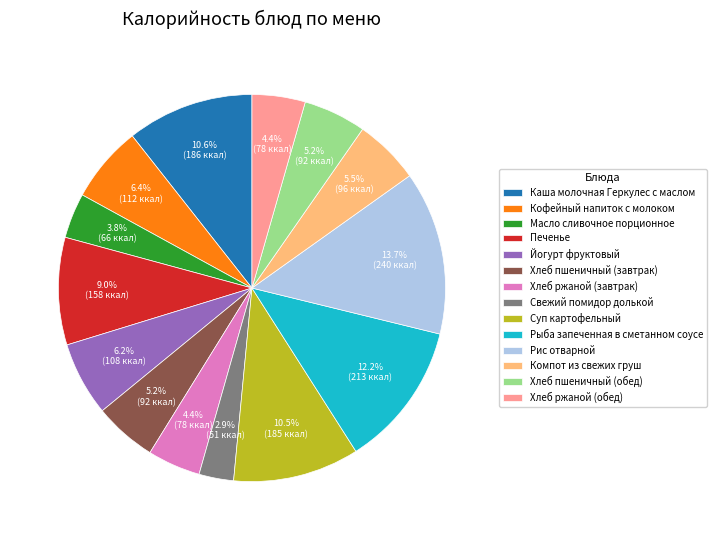

Is Компот из свежих груш the majority of the pie?

No